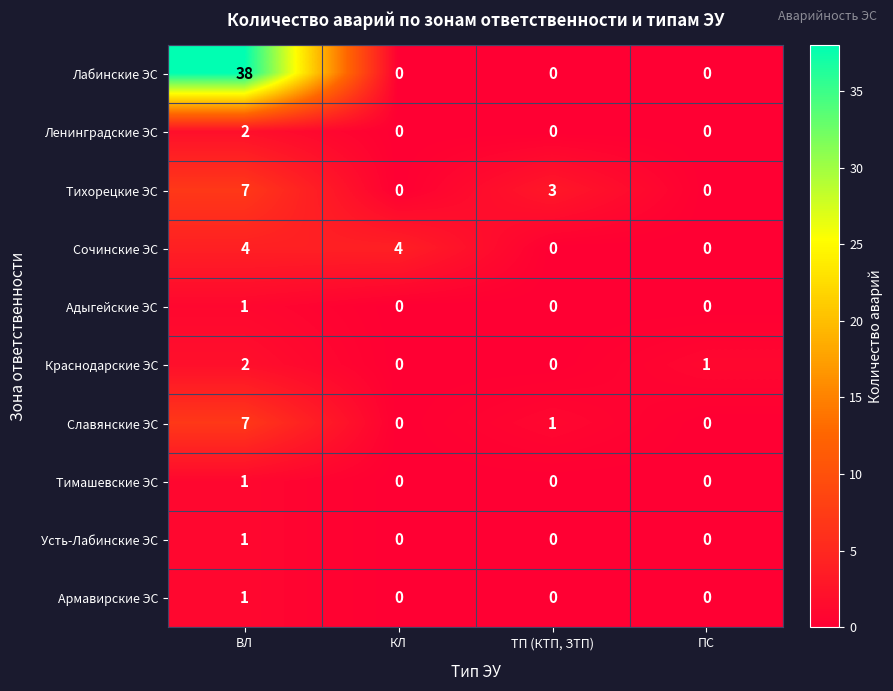

The value of Тимашевские ЭС at ТП (КТП, ЗТП) is 0. True or false?

True